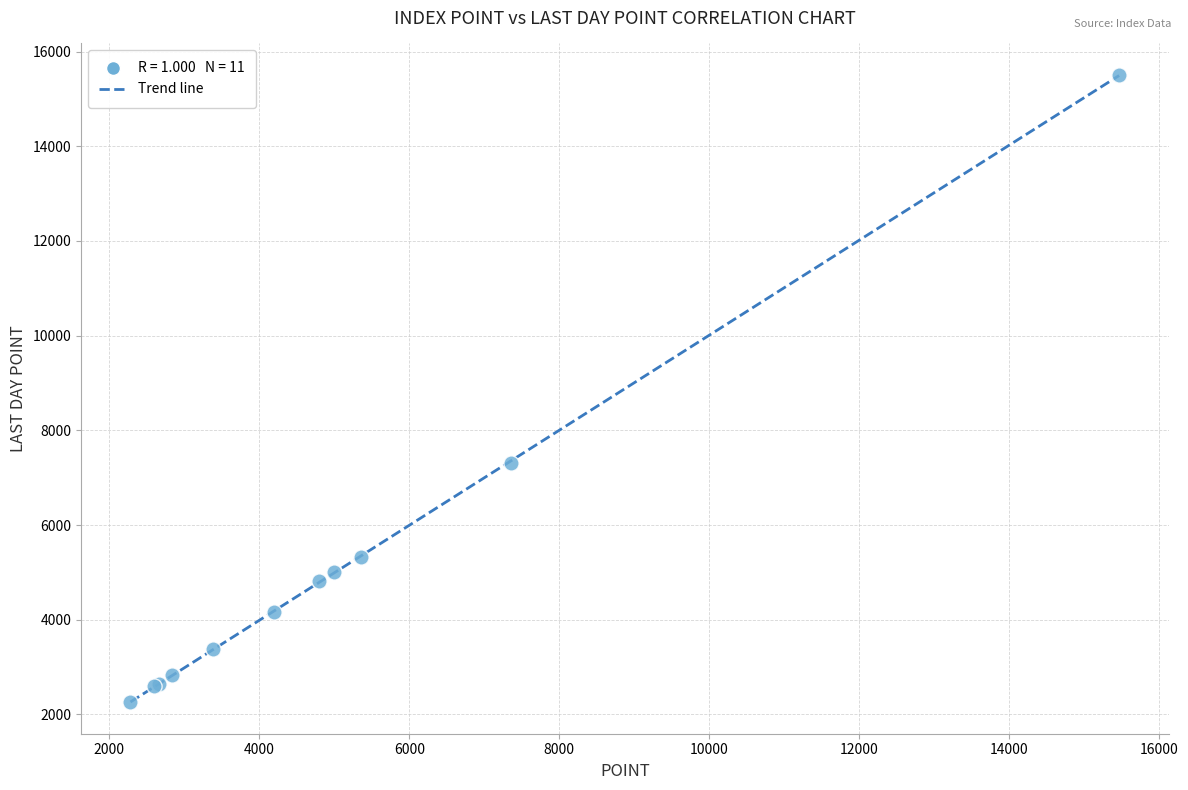

What Y value in the scatter plot is closest to 8882?

7321.0